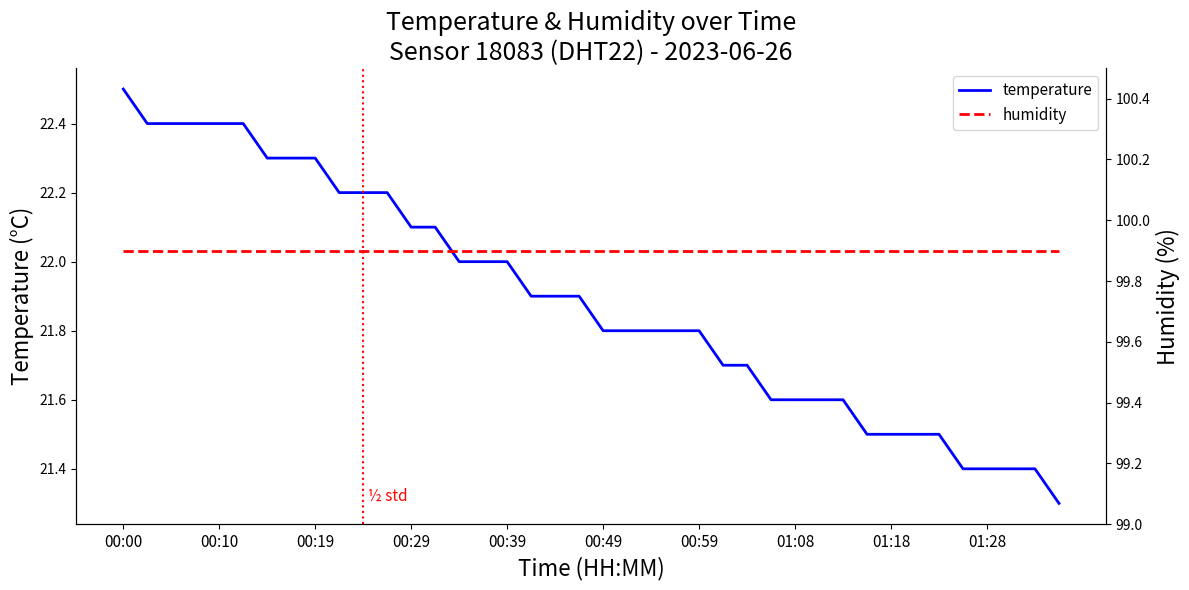

At 22, list the series in order from smallest to largest.

temperature, humidity